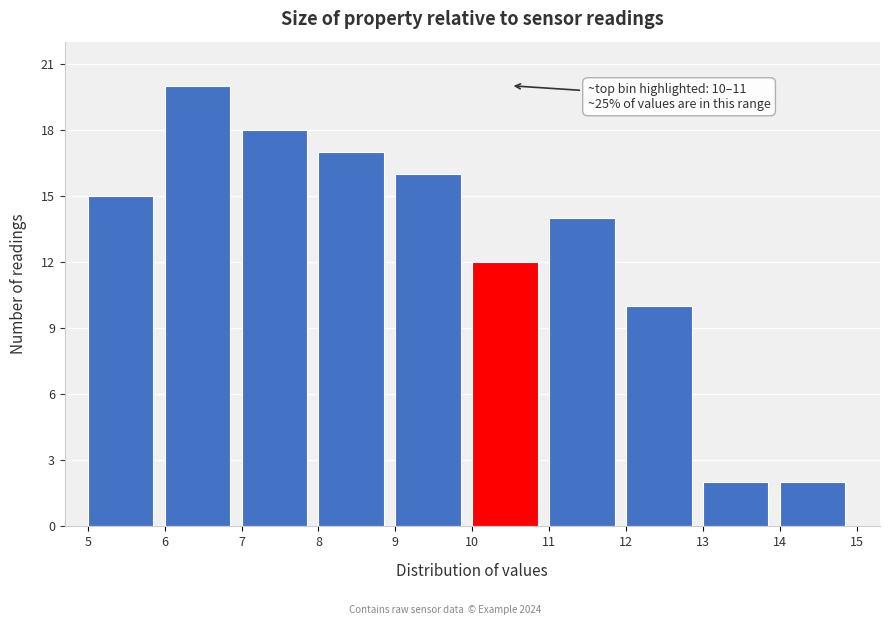

Which range on the x-axis has the tallest bar?

6 to 7